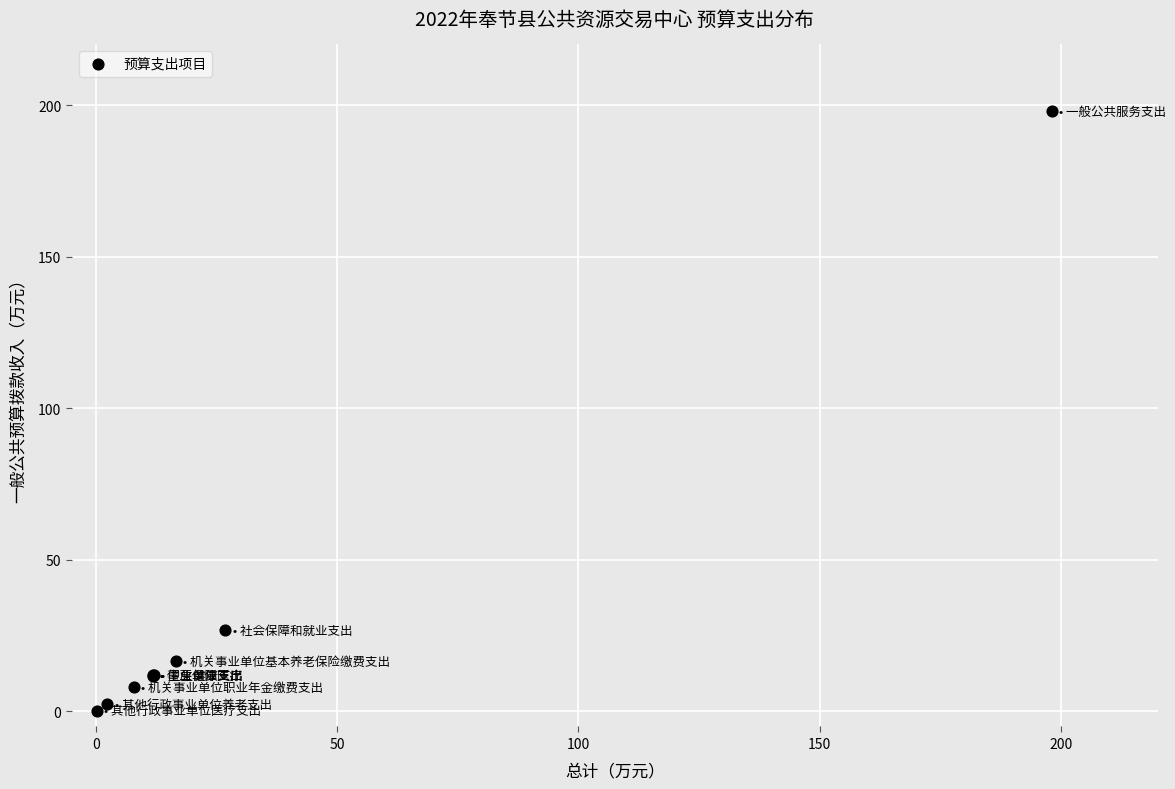

What Y value in the scatter plot is closest to 99?

26.9